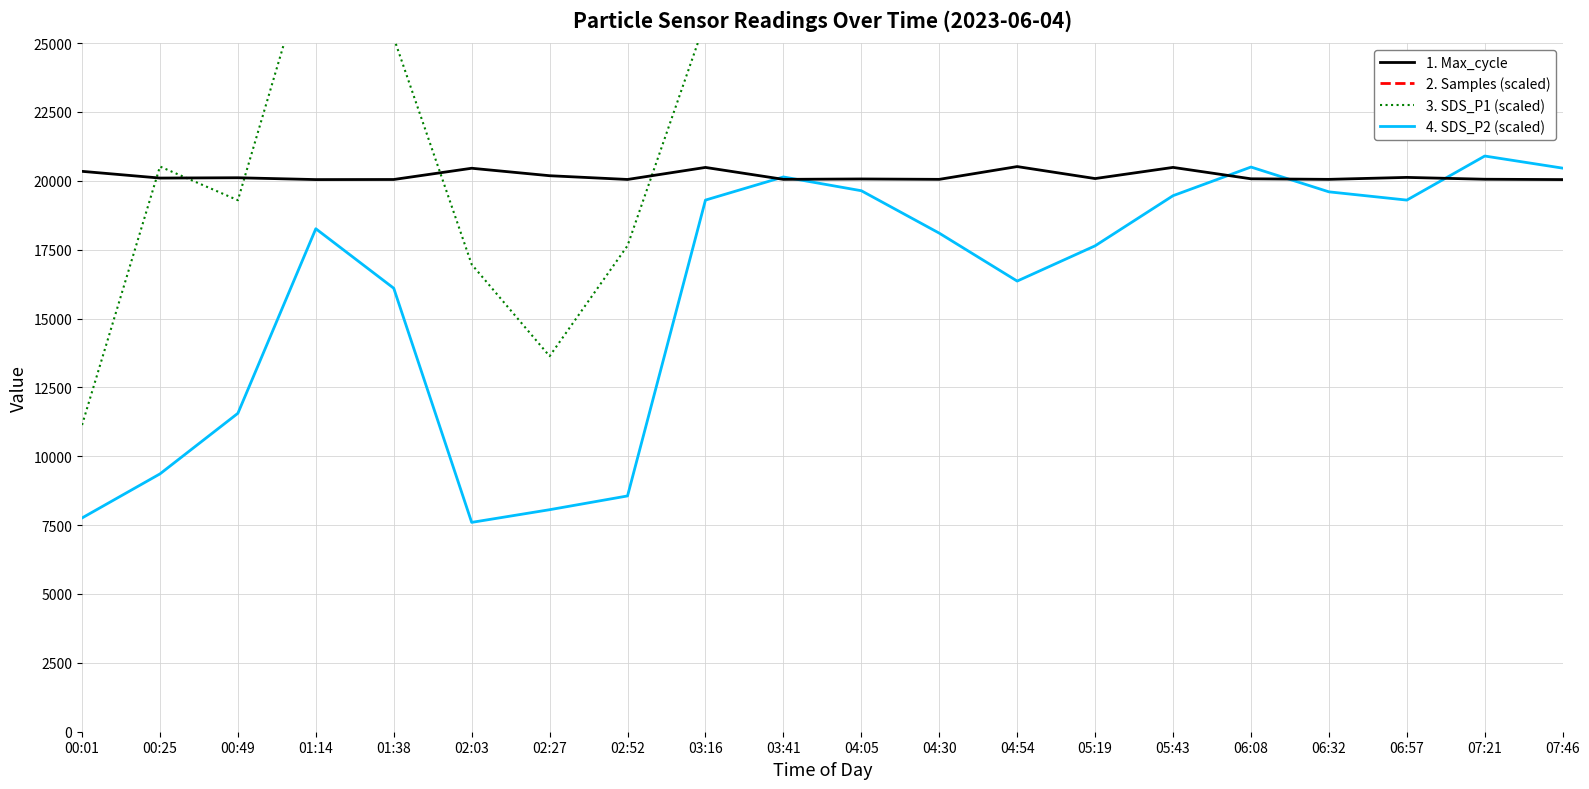

What is the difference between the maximum and minimum values in the 4. SDS_P2 (scaled) series?

13300.0